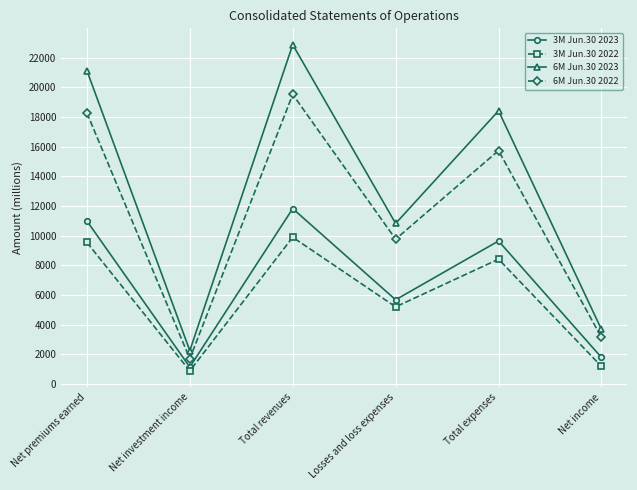

Which series has the largest total across all categories?

6M Jun.30 2023